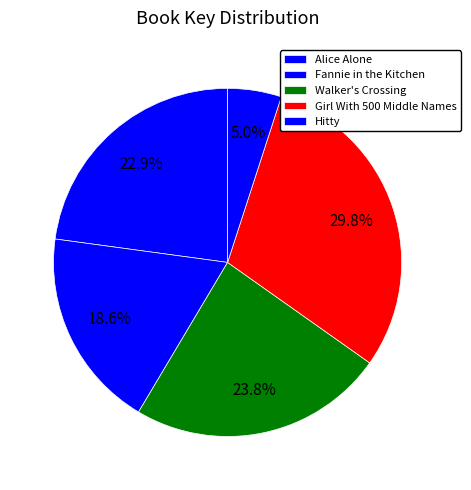

Count the number of slices in the pie.

5